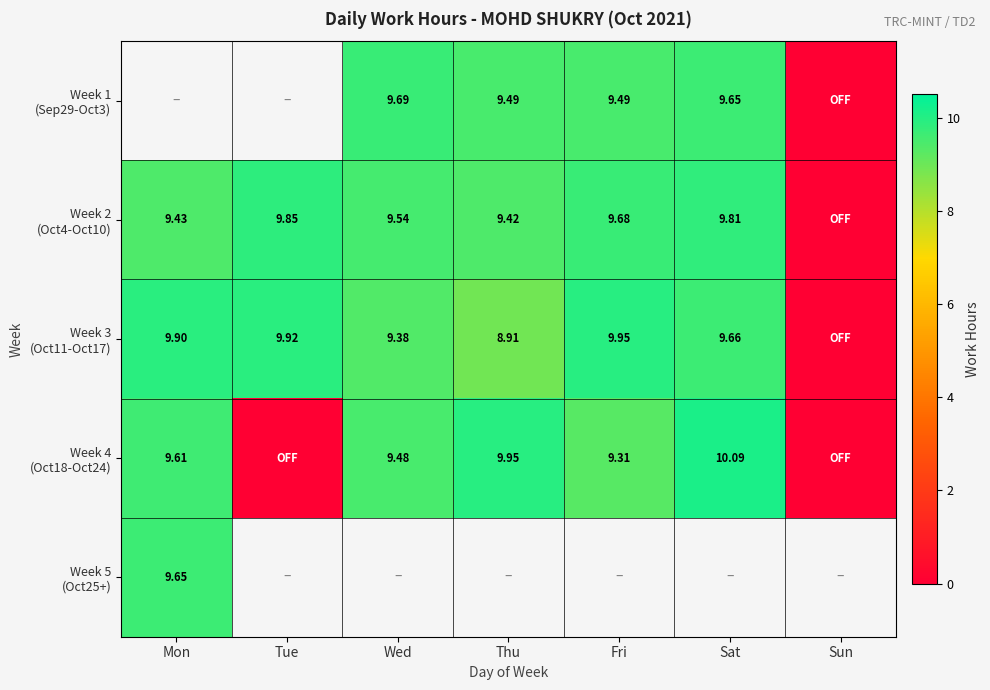

Is the value of Week 1 (Sep29-Oct3) at Mon greater than the value of Week 3 (Oct11-Oct17) at Sat?

No